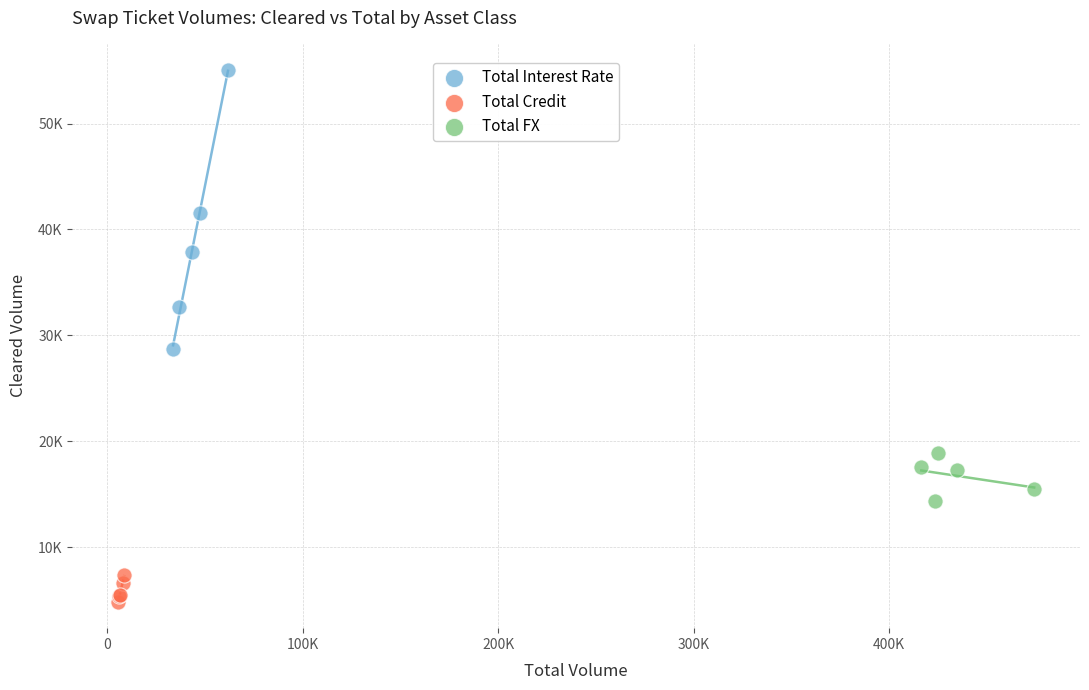

Which series contains the highest Y value?

Total Interest Rate